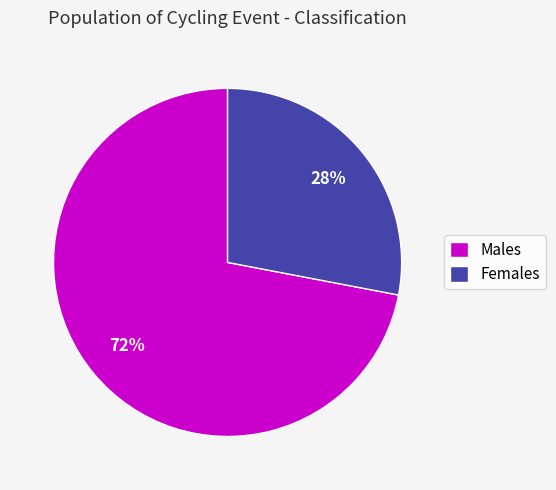

Is the sum of Males and Females greater than half?

Yes